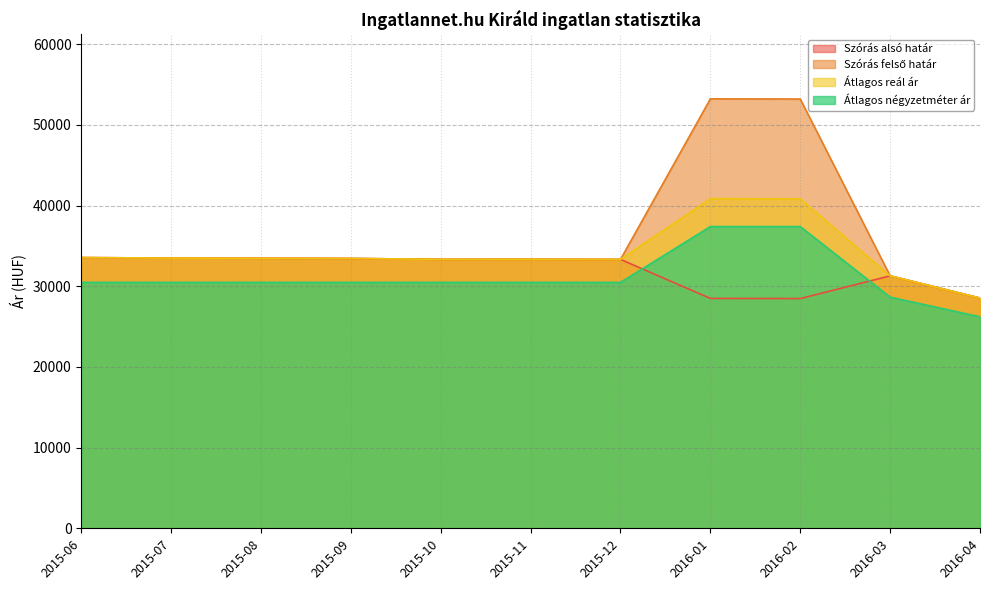

What is the lowest value of the Átlagos négyzetméter ár series?

26219